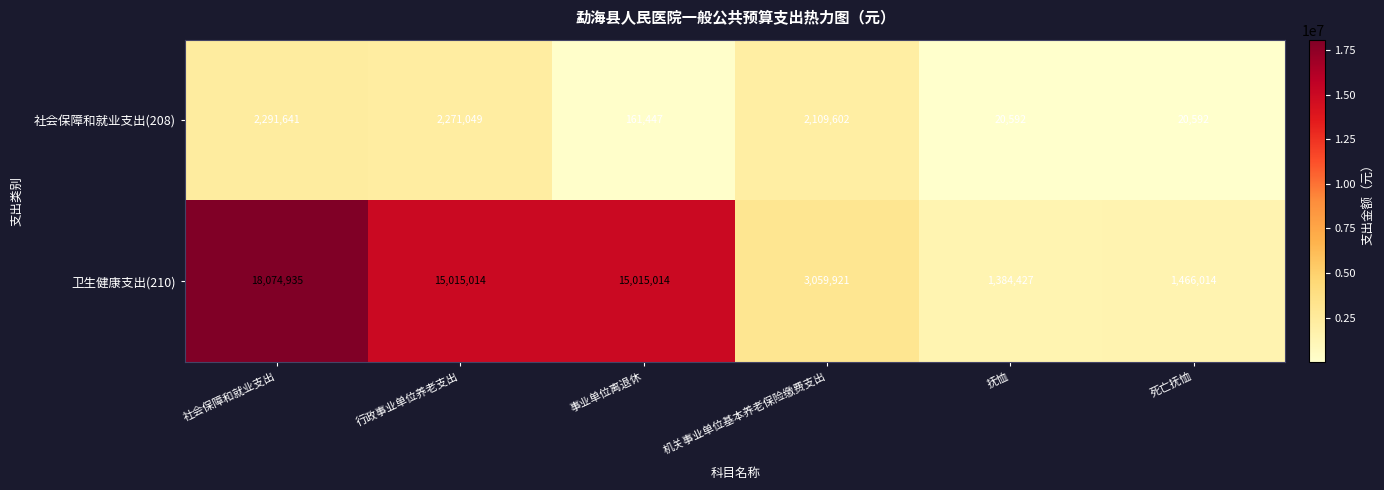

Between 事业单位离退休 and 机关事业单位基本养老保险缴费支出, which series saw the biggest shift?

卫生健康支出(210)